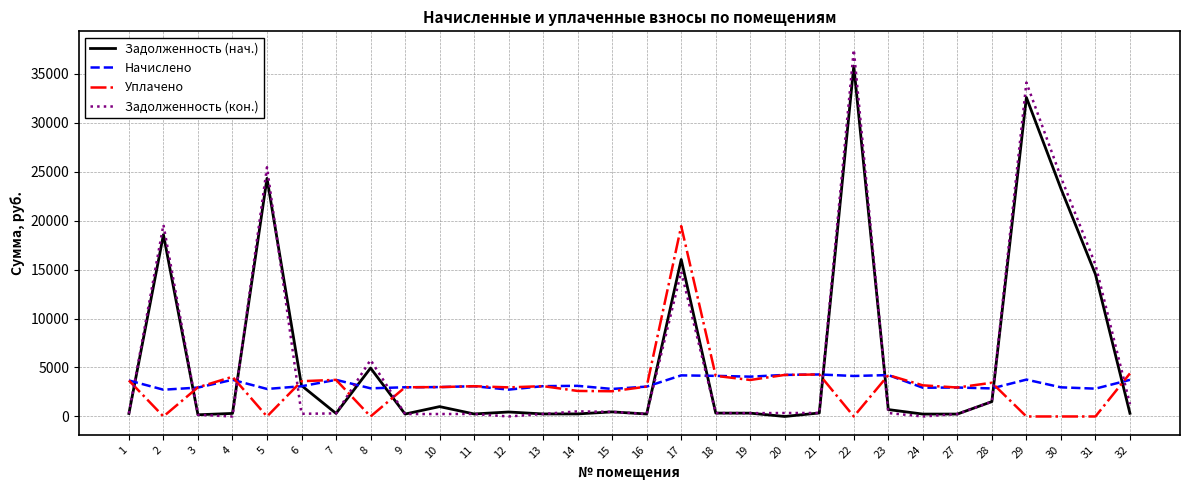

Rank the series by their maximum value, from lowest to highest.

Начислено, Уплачено, Задолженность (нач.), Задолженность (кон.)